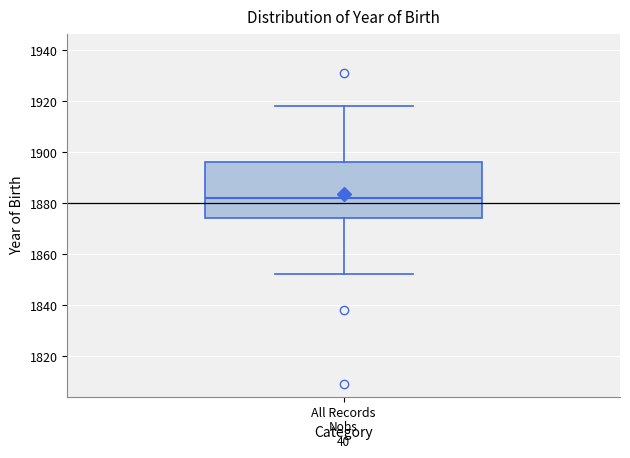

Where is the lower edge of the box for All Records on the y-axis? The values are not printed on the chart, so give them approximately, as read against the axis.

1874